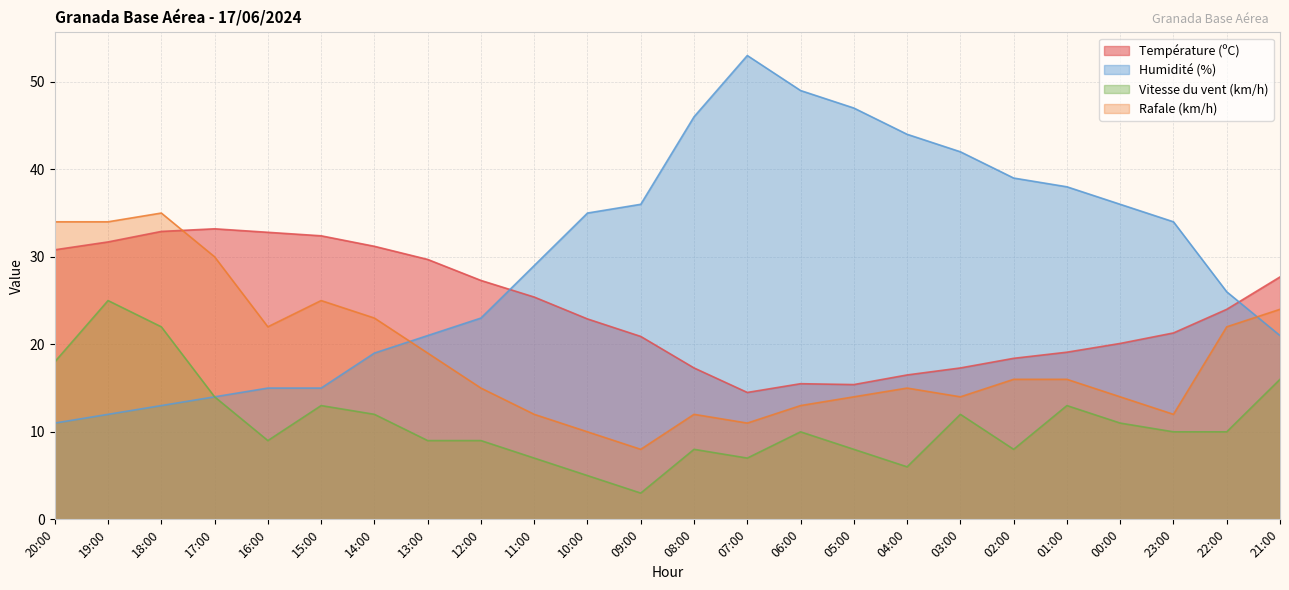

What are all the series names shown in the legend?

Température (ºC), Humidité (%), Vitesse du vent (km/h), Rafale (km/h)